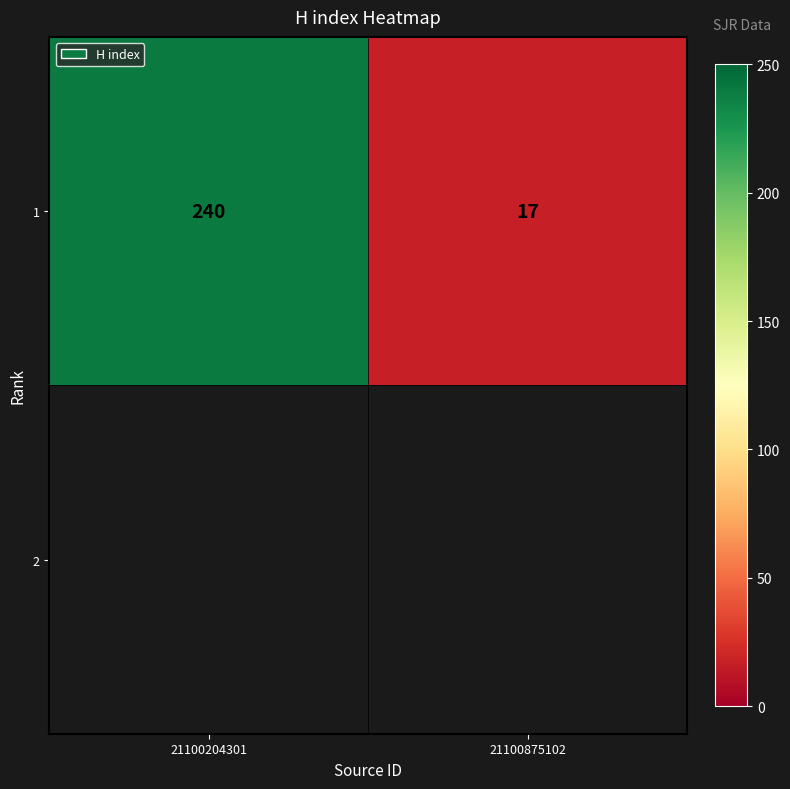

Reading left to right, transcribe all the data shown in this chart.

240	17